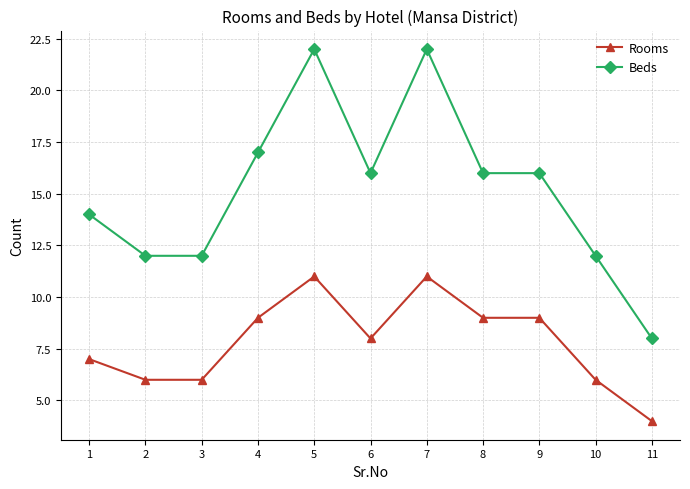

True or false: Beds and Rooms cross at least once.

False